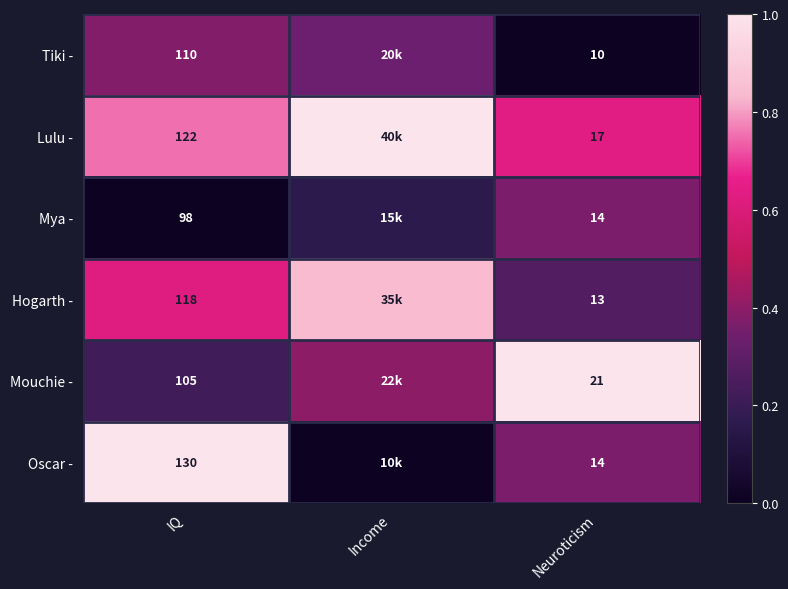

Is the value of Mya - at IQ greater than the value of Hogarth - at IQ?

No